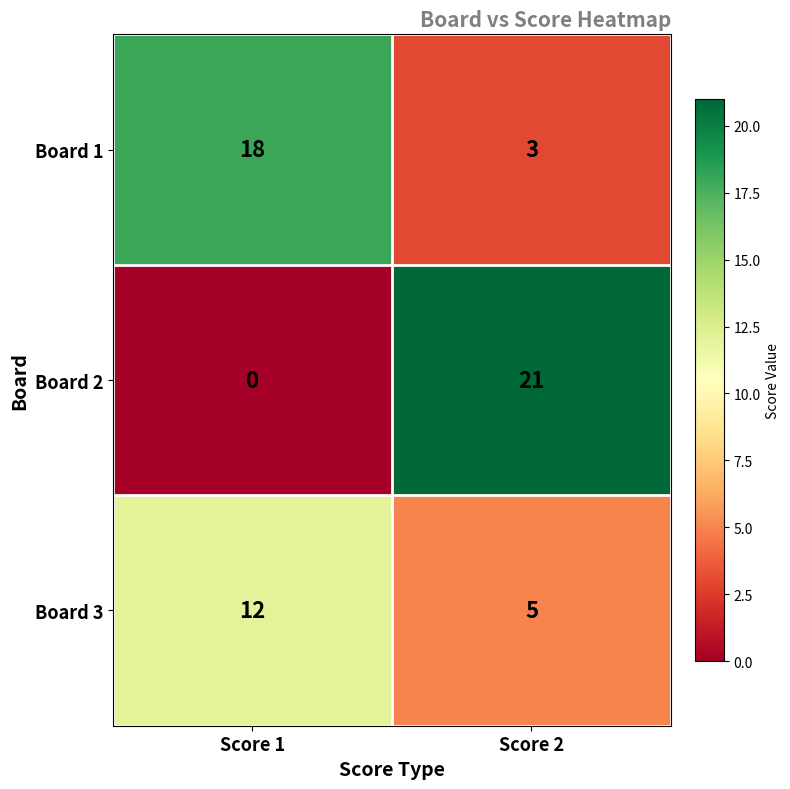

True or false: Board 3 has a value of 8 at Score 2.

False